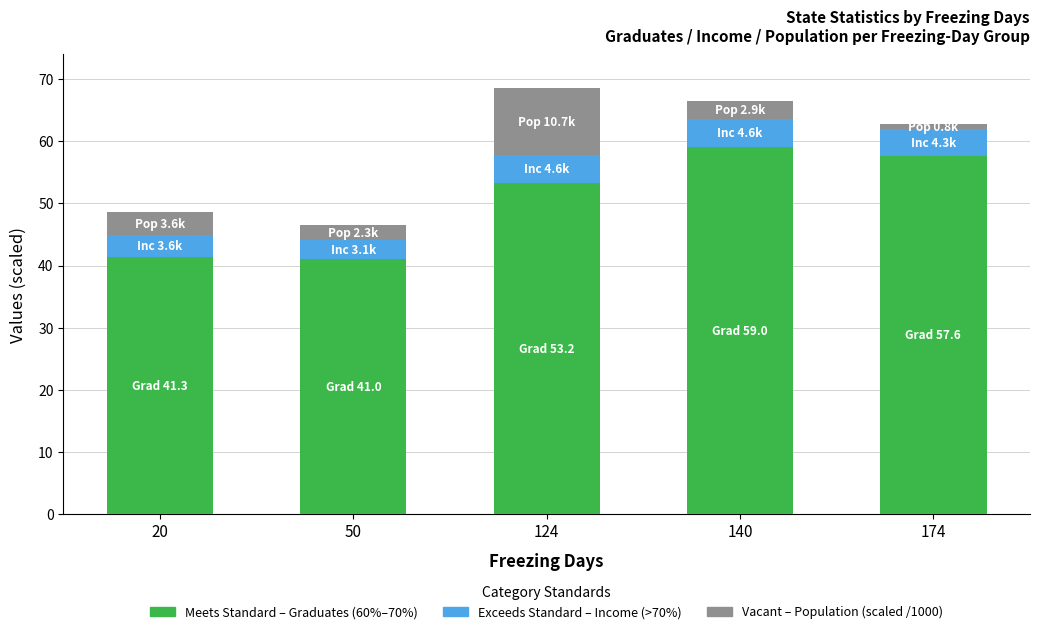

How many categories are shown in the chart?

5